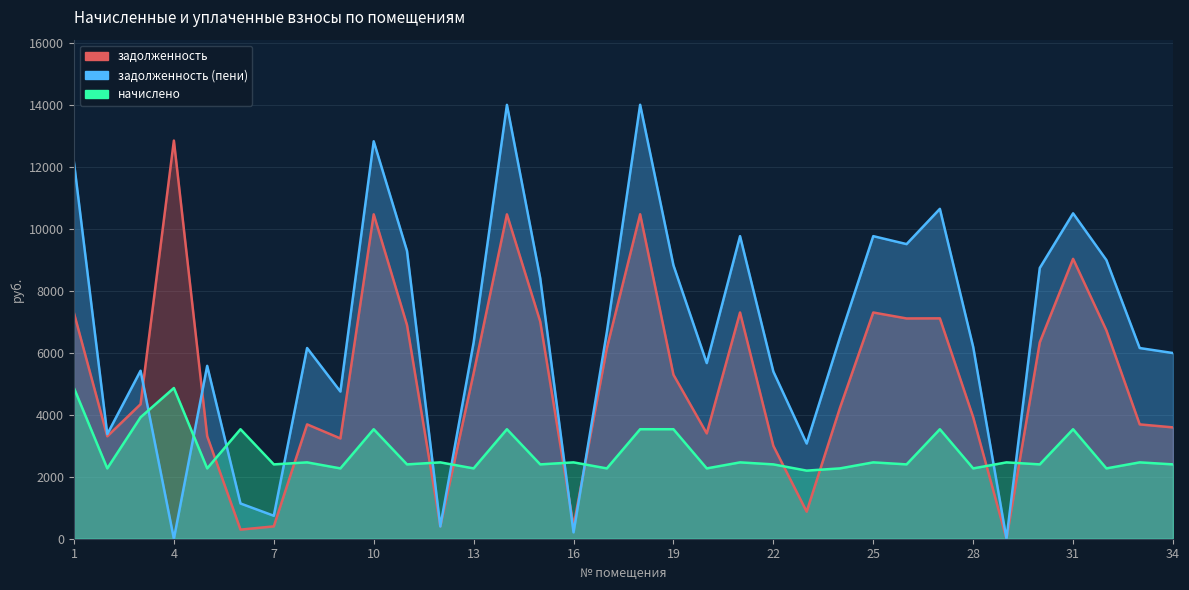

What is the total value across all series at 34?

11976.1